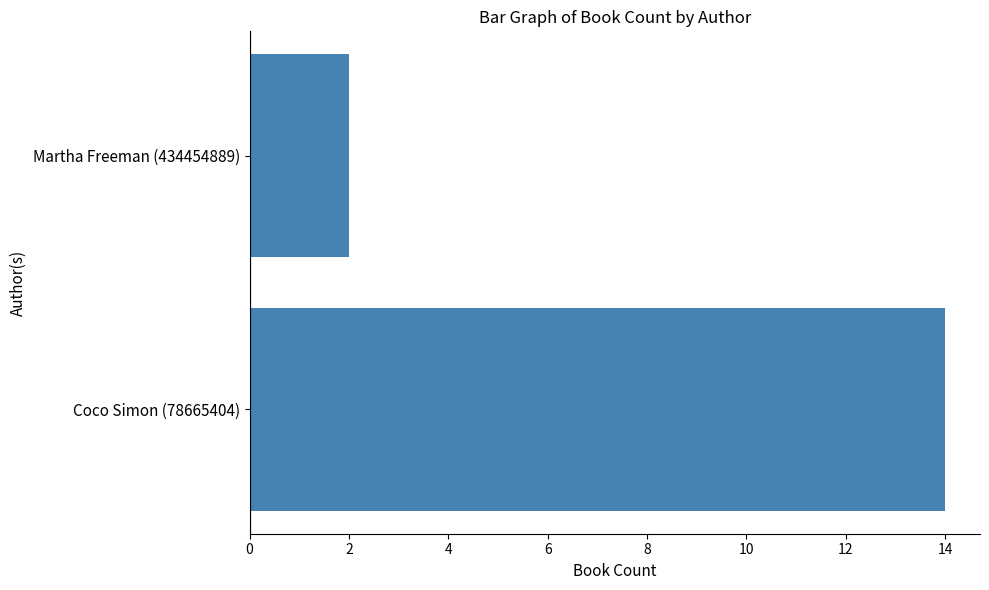

True or false: the data shows 3 at Martha Freeman (434454889).

False